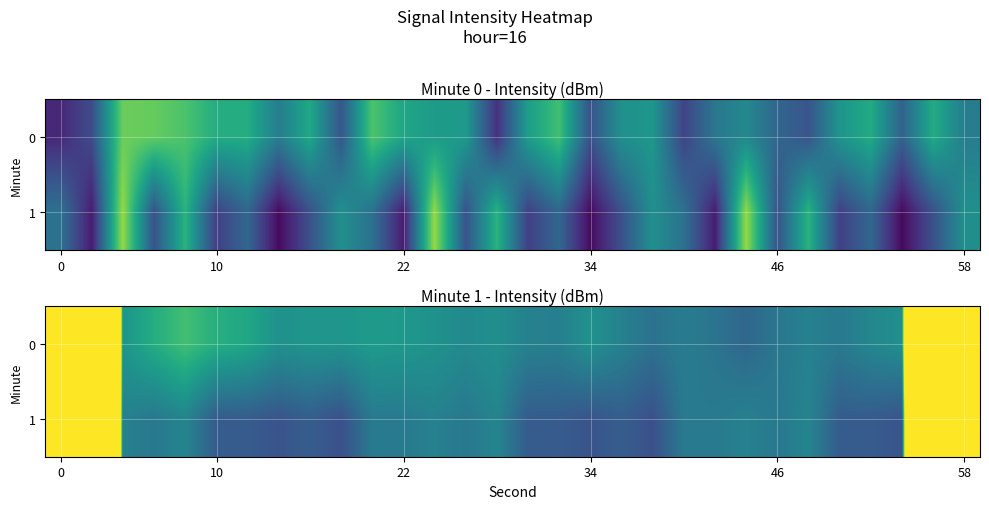

Between 8 and 13, which is larger?

8